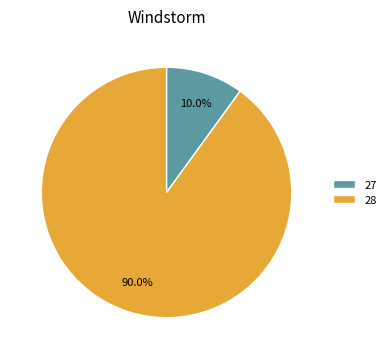

Which slice is the largest?

28